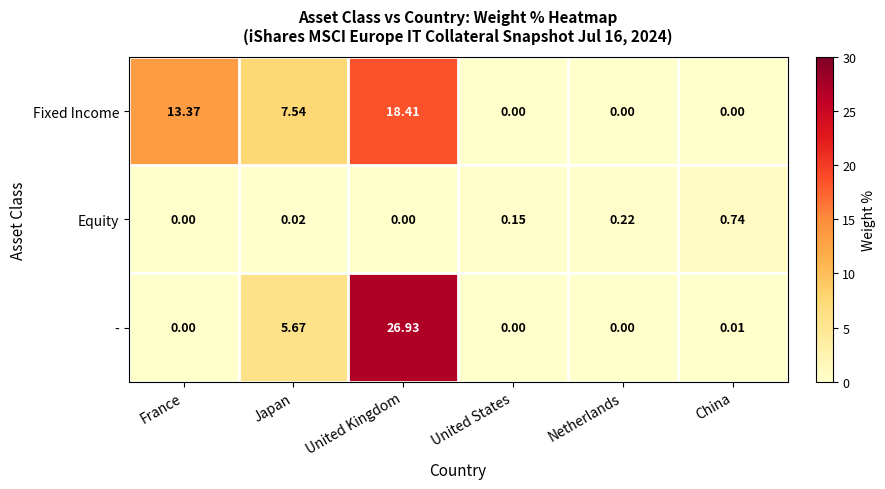

How many categories are shown in the chart?

6